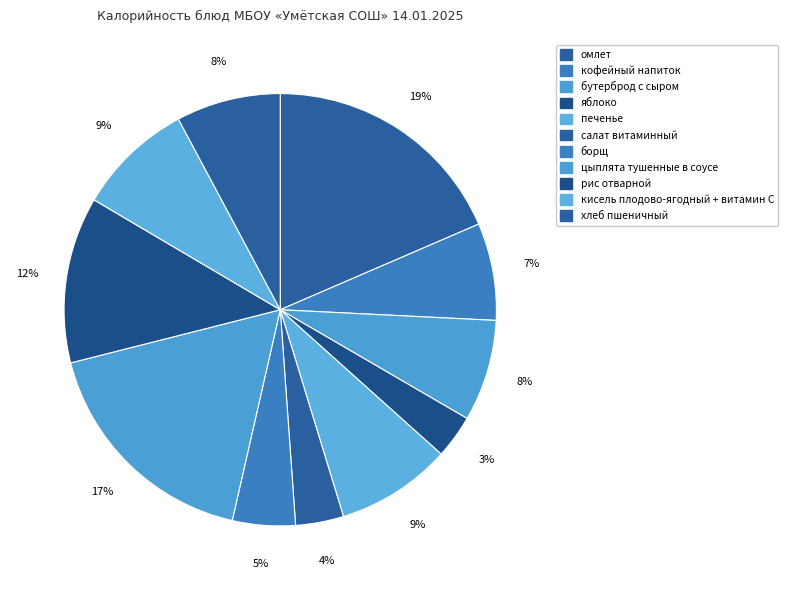

How many segments does this pie chart have?

11